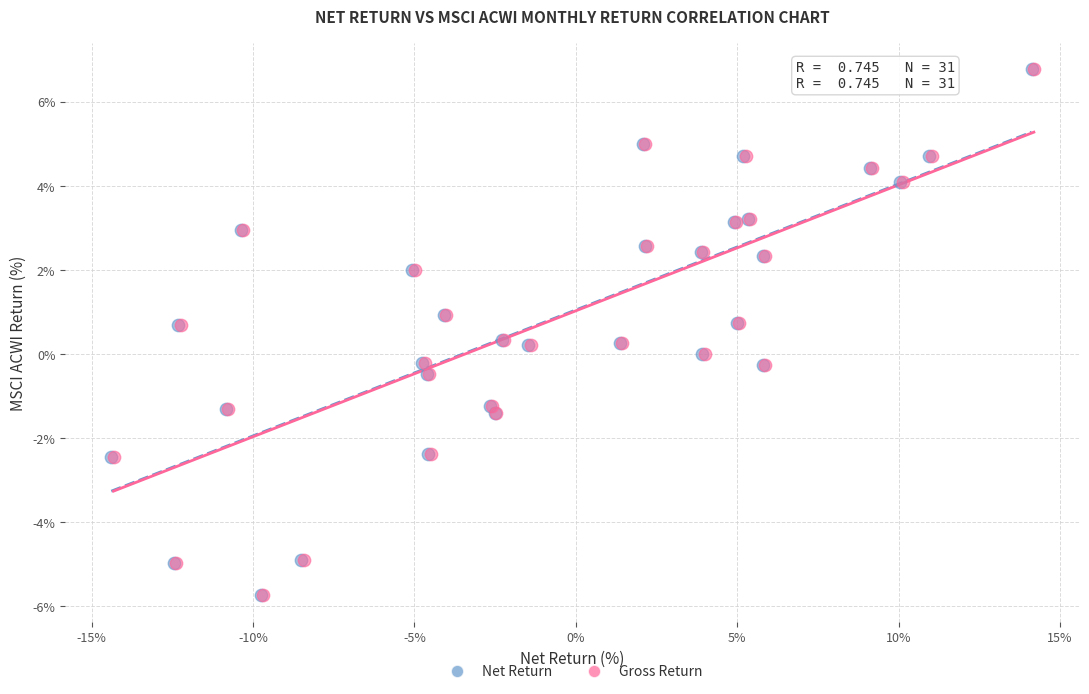

What are all the series names shown in the legend?

Net Return, Gross Return